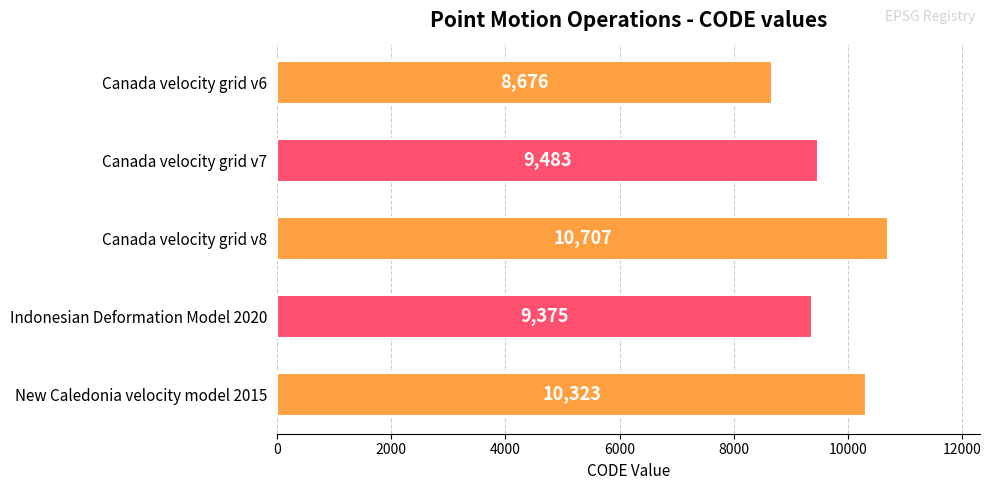

What is the minimum value shown in the chart?

8676